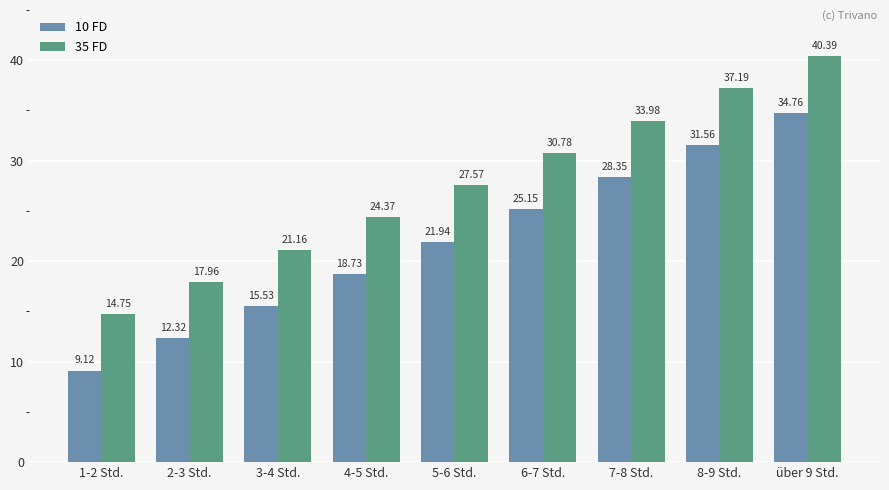

What is the label of the 6th bar from the left?

6-7 Std.